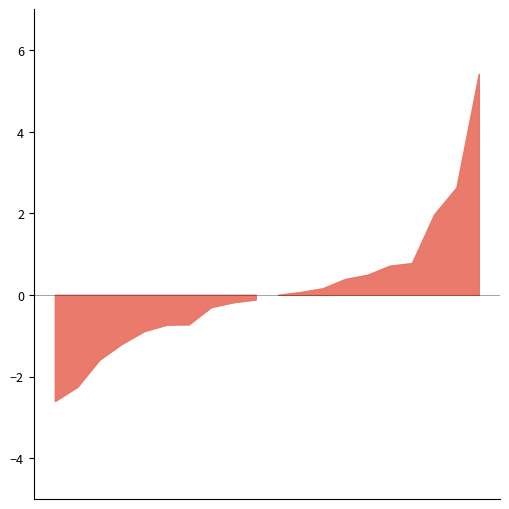

Read the abs_razlika value at 14.

0.7